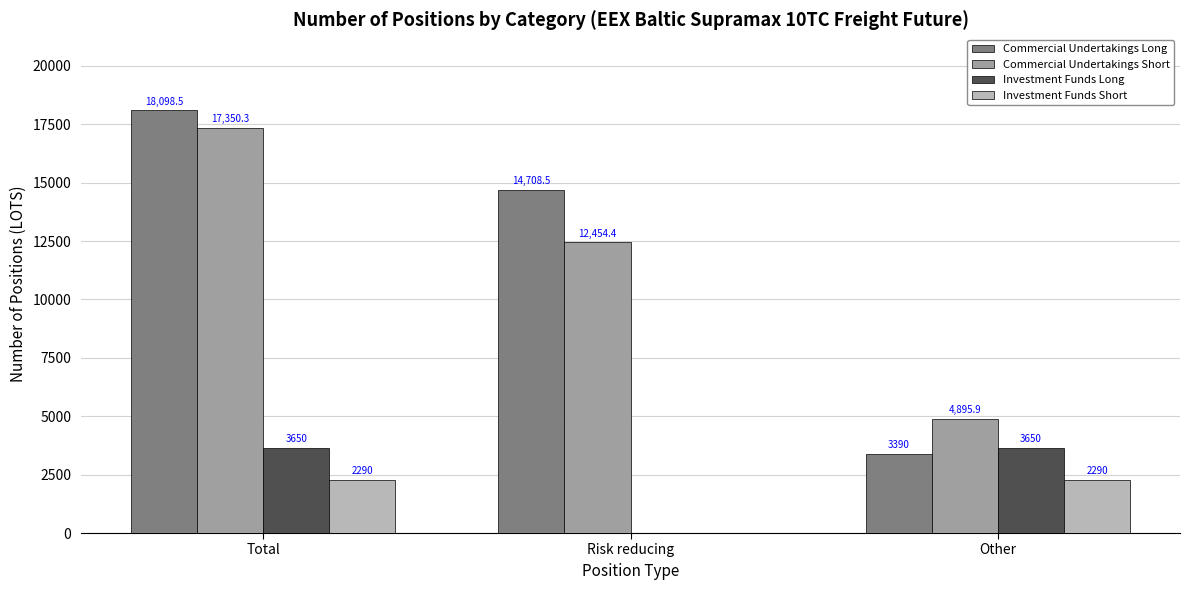

Is the value of Commercial Undertakings Short at Other greater than the value of Investment Funds Long at Other?

Yes